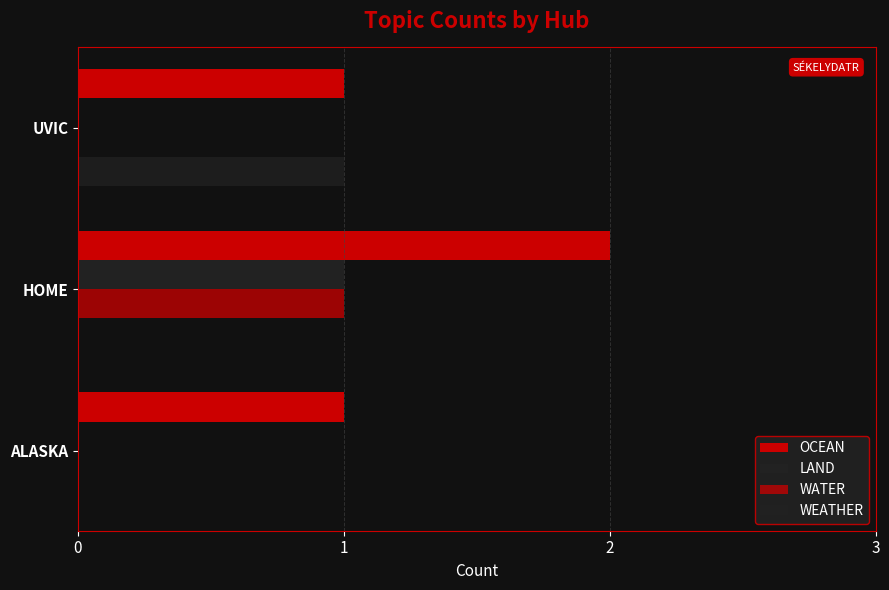

At how many categories does at least one series exceed 0?

3